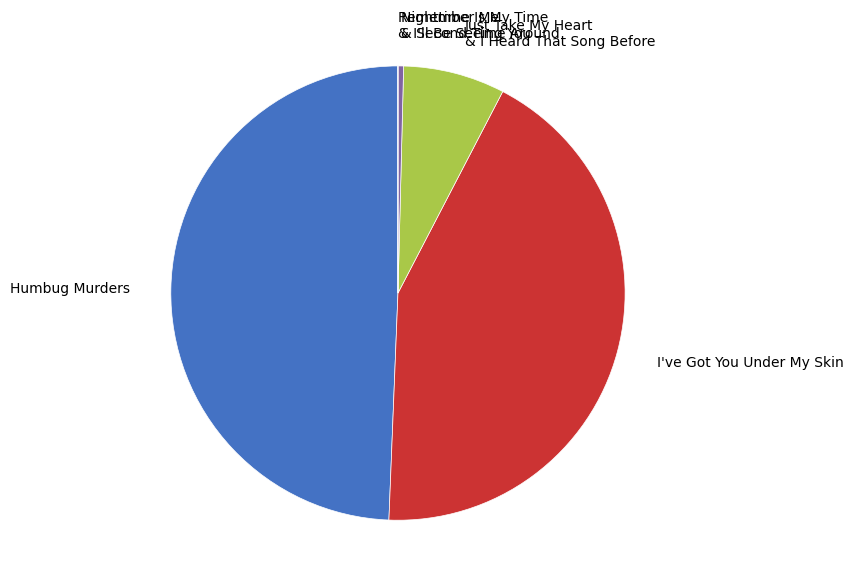

Between I've Got You Under My Skin and Humbug Murders, which is larger?

Humbug Murders